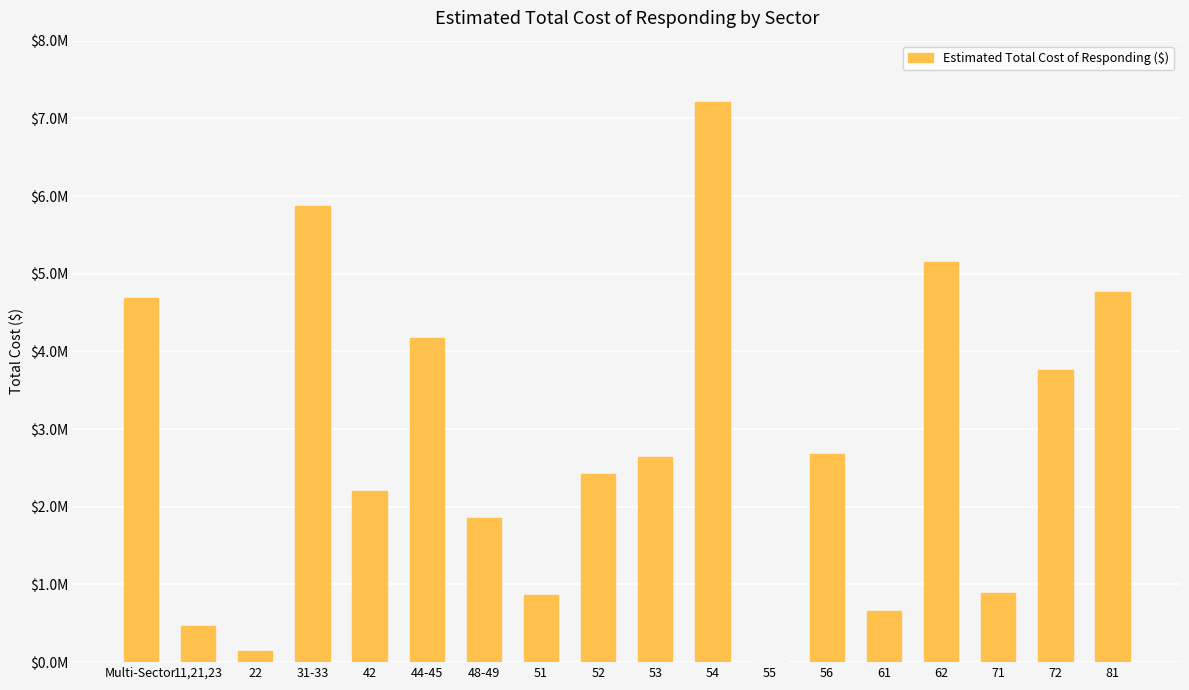

Rank the categories by value from highest to lowest.

54, 31-33, 62, 81, Multi-Sector, 44-45, 72, 56, 53, 52, 42, 48-49, 71, 51, 61, 11,21,23, 22, 55